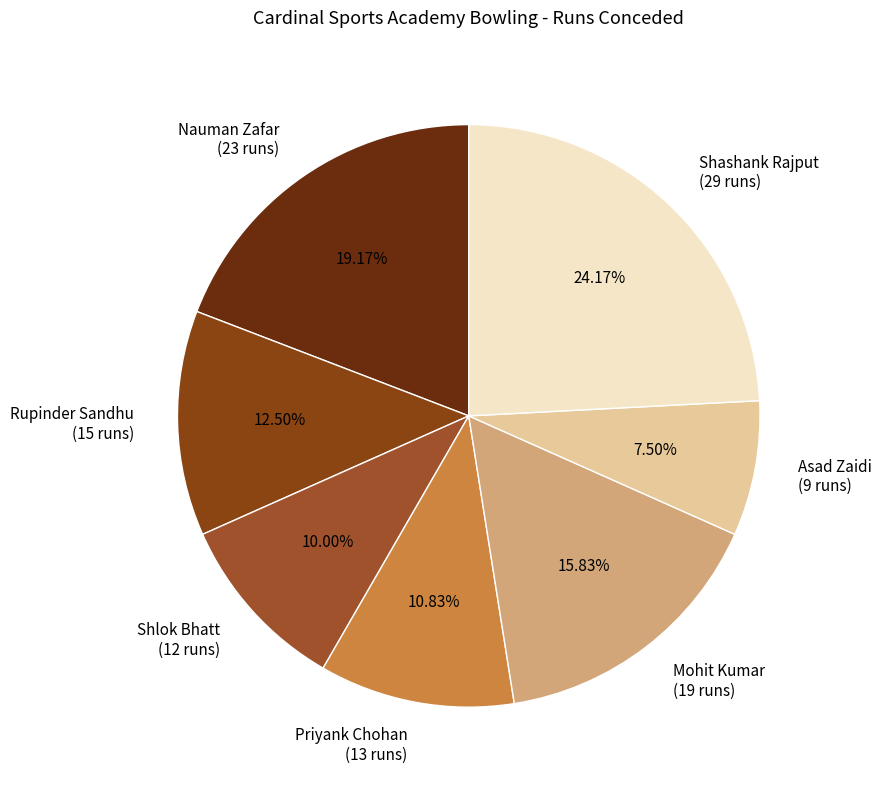

How many slices are in this pie chart?

7